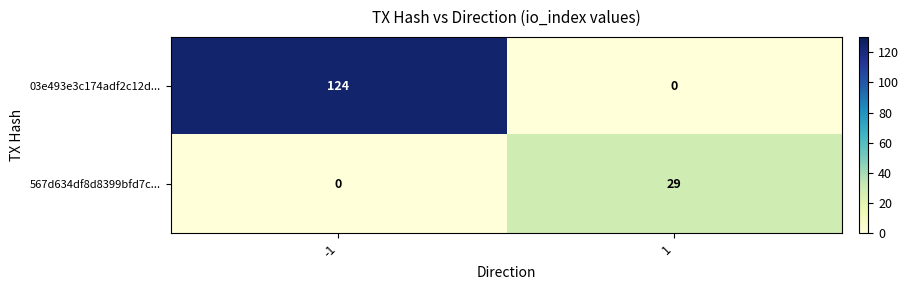

List the series in order of their peak value, lowest first.

567d634df8d8399bfd7c..., 03e493e3c174adf2c12d...